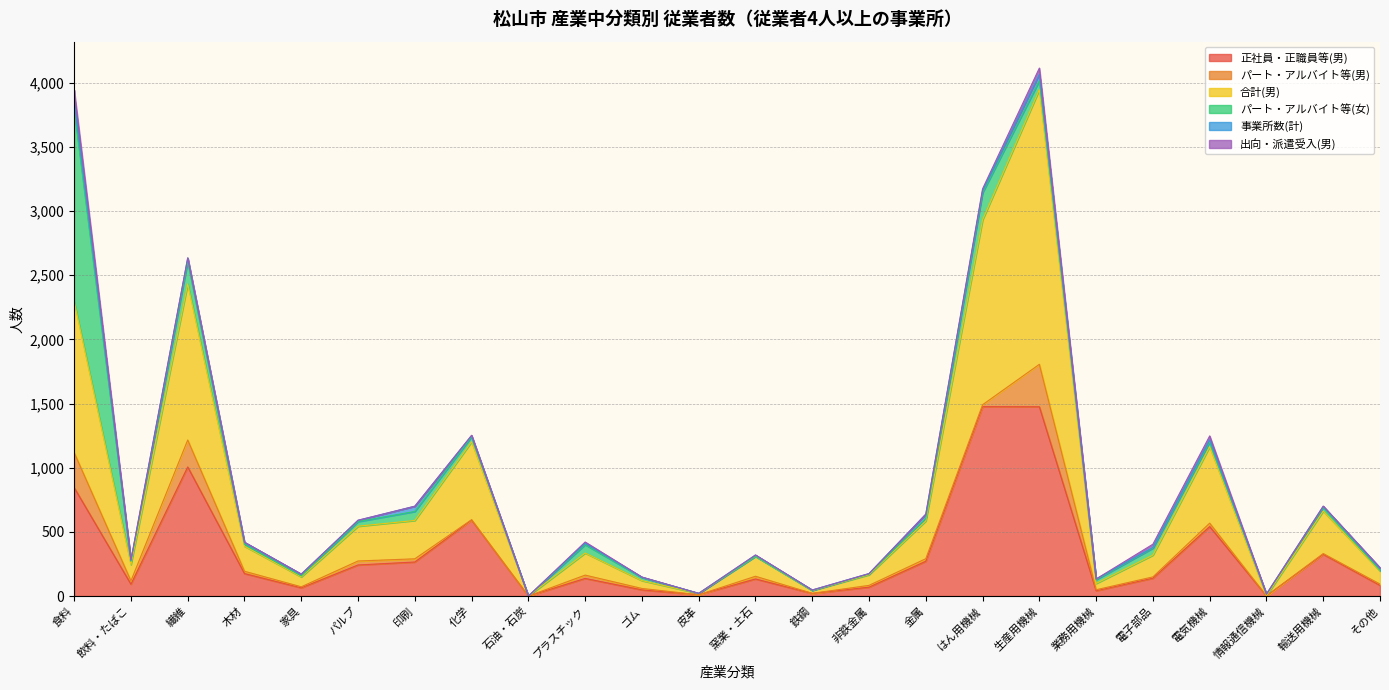

What is the total value across all series at 食料?

3945